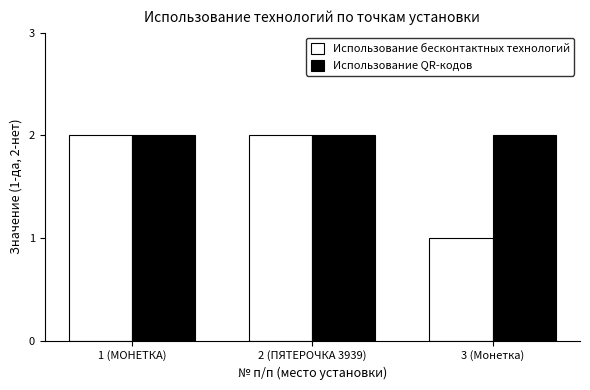

What is the label of the 3rd bar from the right?

1 (МОНЕТКА)